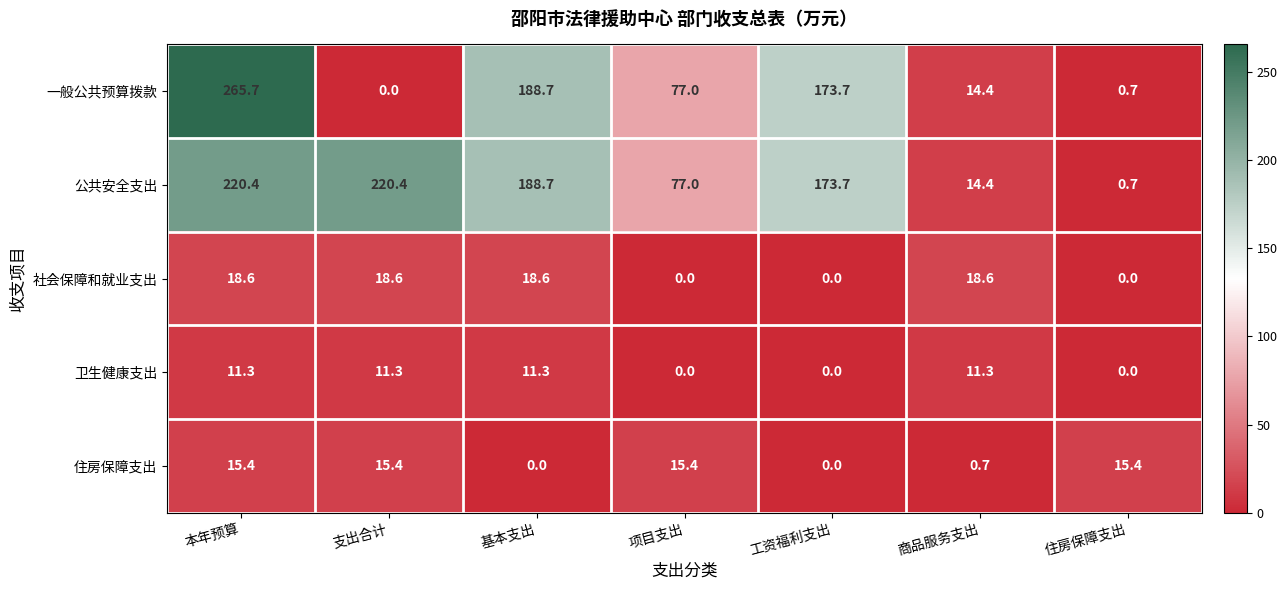

The value of 社会保障和就业支出 at 商品服务支出 is 32.0. True or false?

False